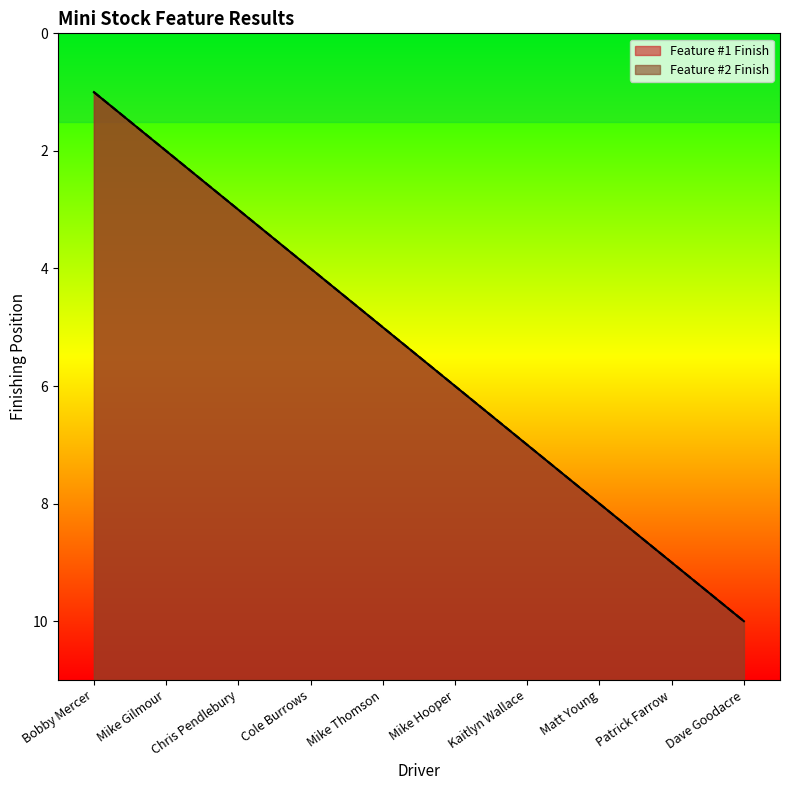

Does the chart display data point markers on the line(s)?

No